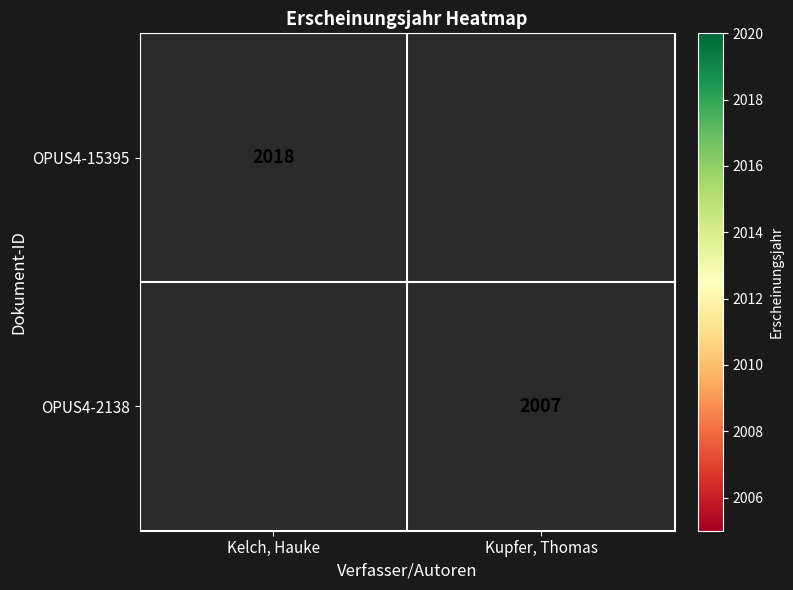

The value of OPUS4-15395 at Kelch, Hauke is 2897. True or false?

False